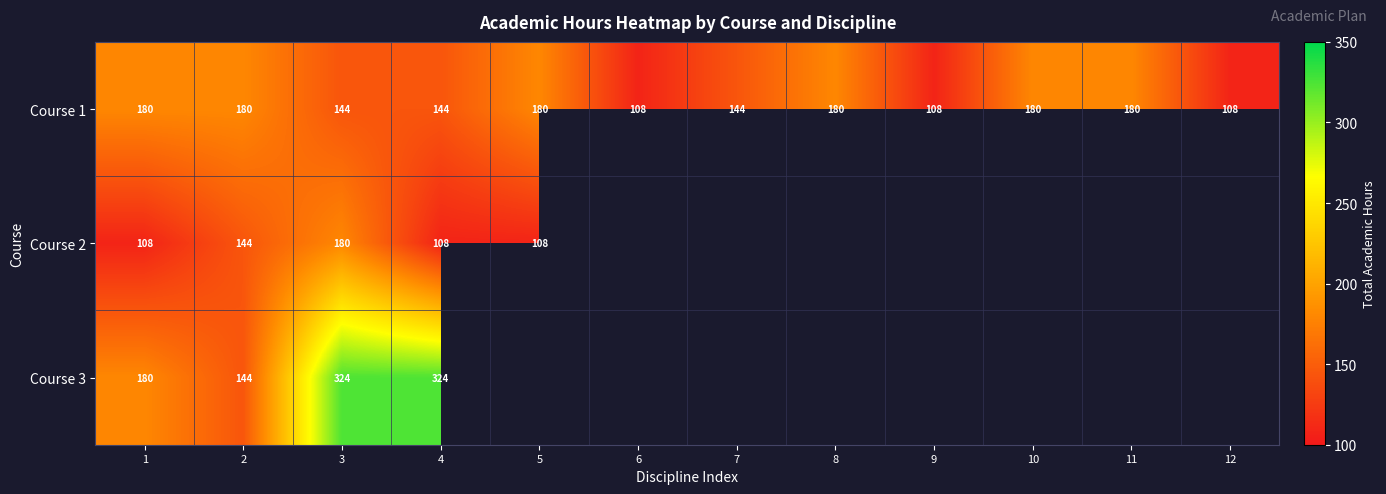

What is the difference between the highest and lowest values at 4?

216